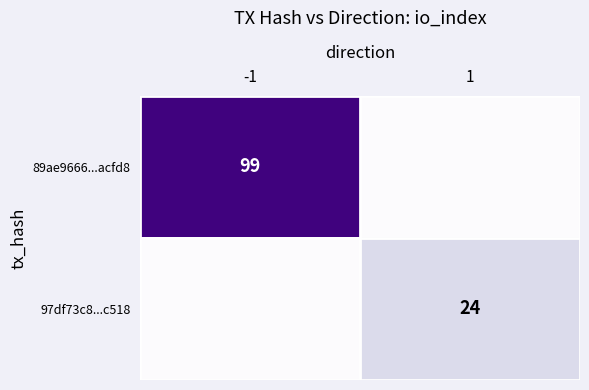

Is it true that 89ae9666...acfd8 equals 163 at -1?

False